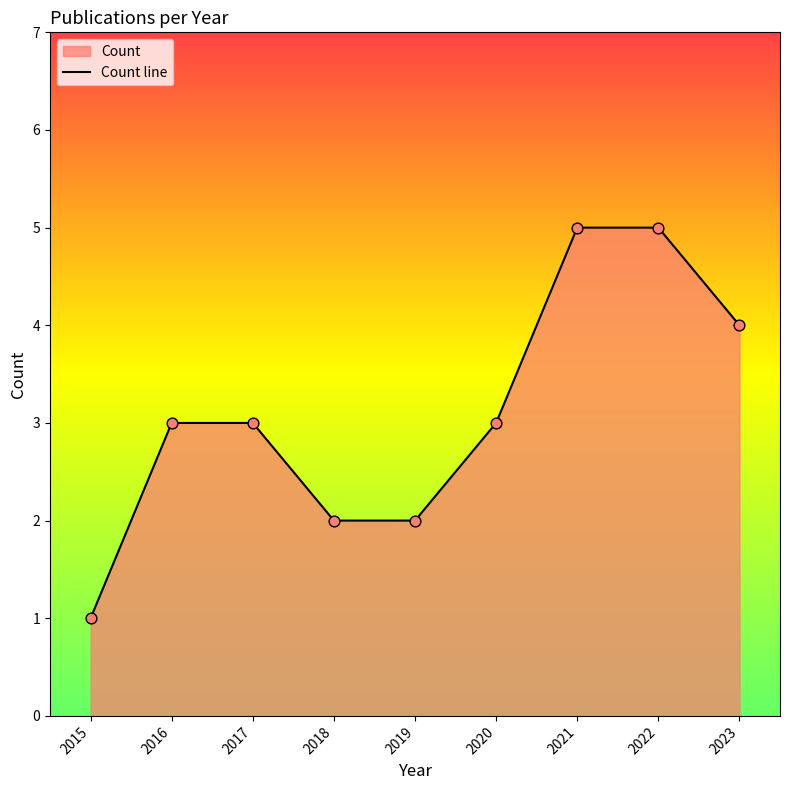

Approximately how many times larger is the value at 2019 compared to 2015?

2.0